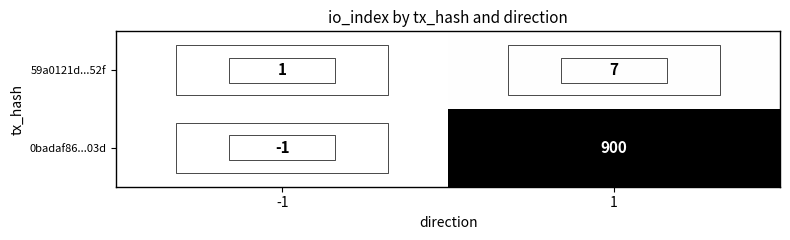

Count the number of data series in this chart.

2